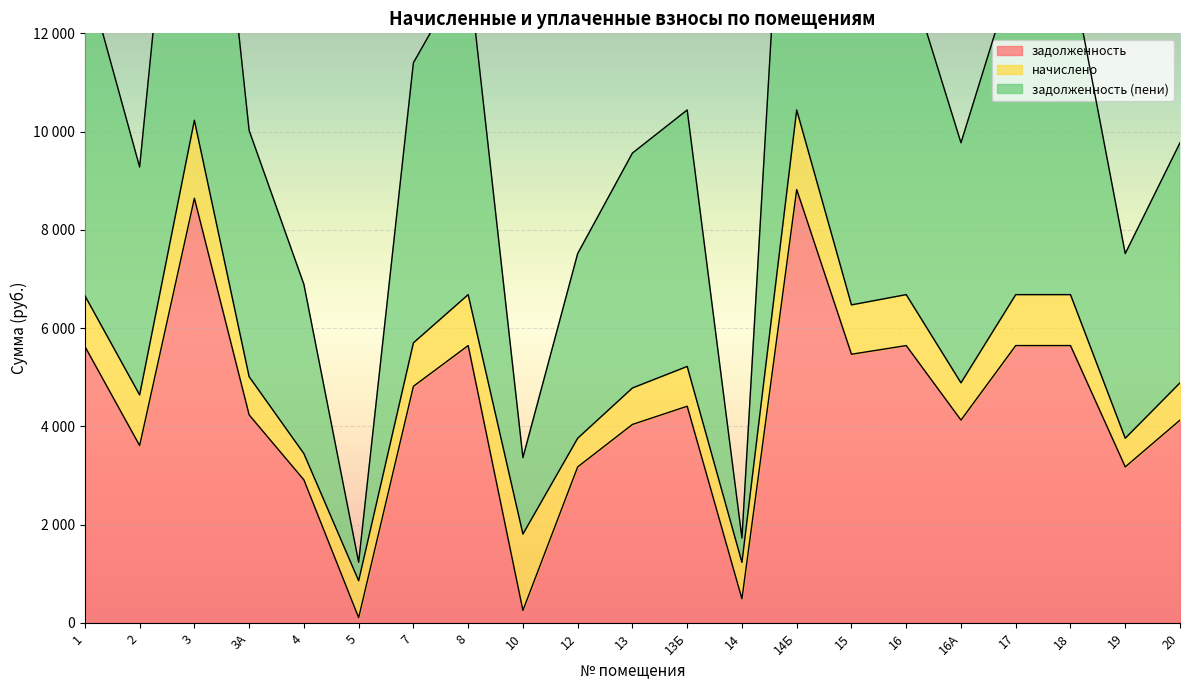

Which series changed the most between 1 and 13?

задолженность (пени)